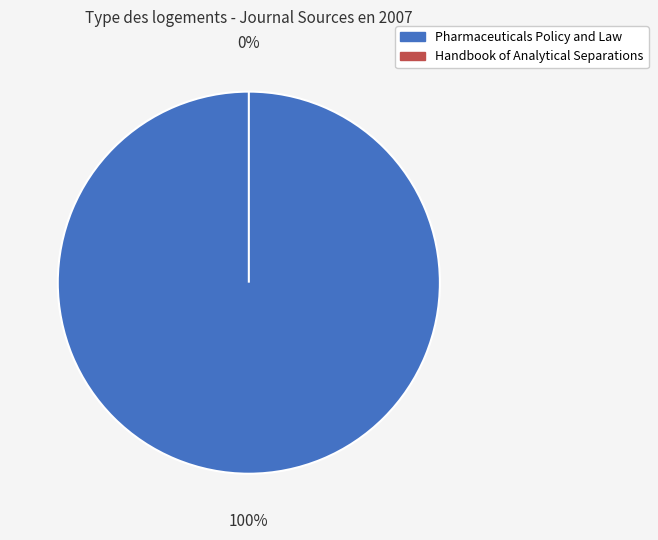

To the nearest percent, what is the average slice percentage?

50%